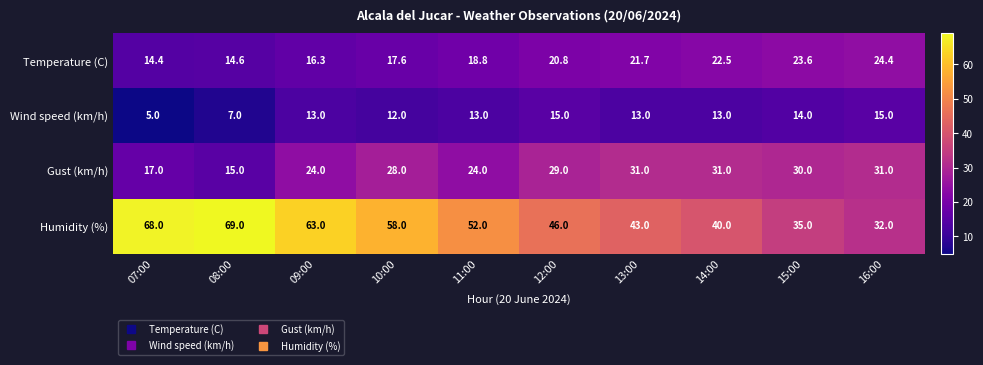

Which series has the widest spread of values?

Humidity (%)